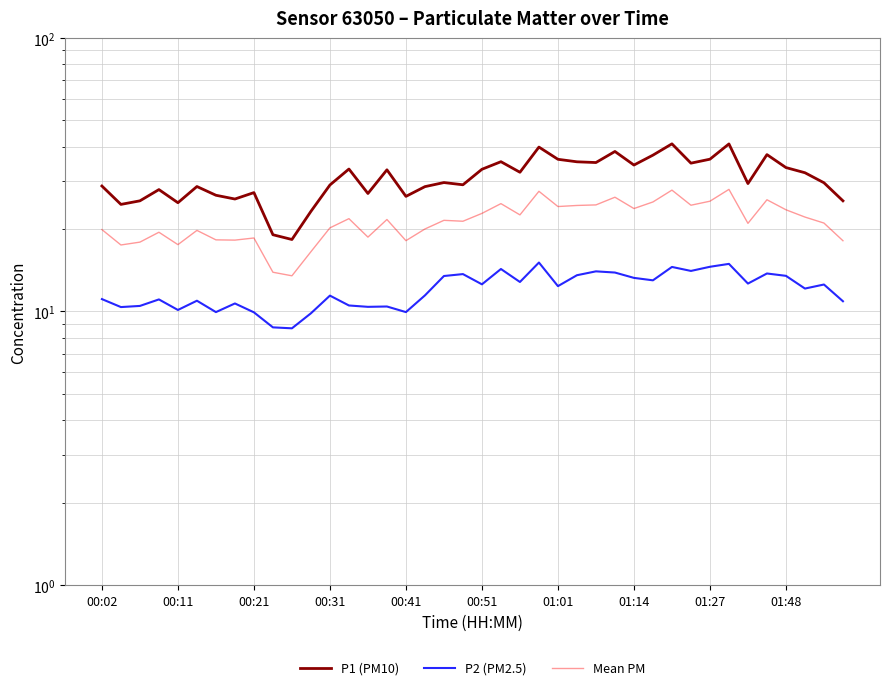

True or false: P1 (PM10) and P2 (PM2.5) intersect in this chart.

False